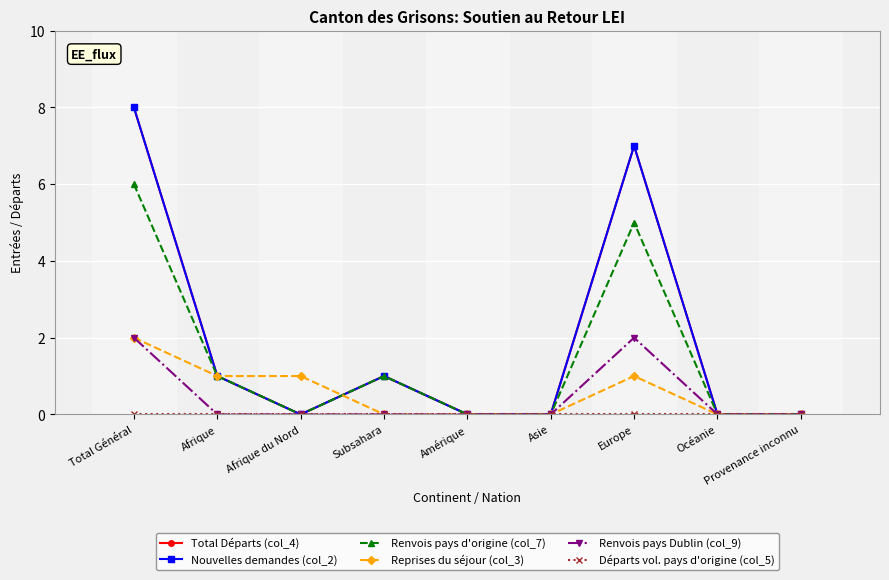

Reading left to right, extract all data points from this chart.

Total Départs (col_4): 8	1	0	1	0	0	7	0	0
Nouvelles demandes (col_2): 8	1	0	1	0	0	7	0	0
Renvois pays d'origine (col_7): 6	1	0	1	0	0	5	0	0
Reprises du séjour (col_3): 2	1	1	0	0	0	1	0	0
Renvois pays Dublin (col_9): 2	0	0	0	0	0	2	0	0
Départs vol. pays d'origine (col_5): 0	0	0	0	0	0	0	0	0